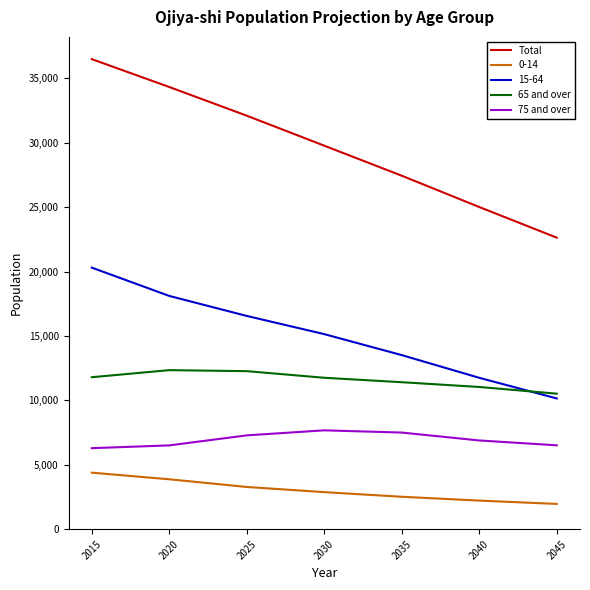

At how many categories does at least one series exceed 13734?

7